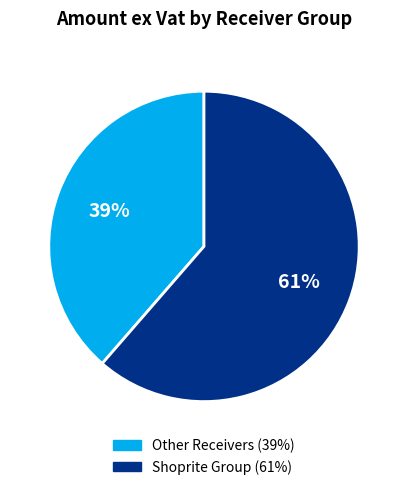

Is there any slice that represents more than half of the pie?

Yes